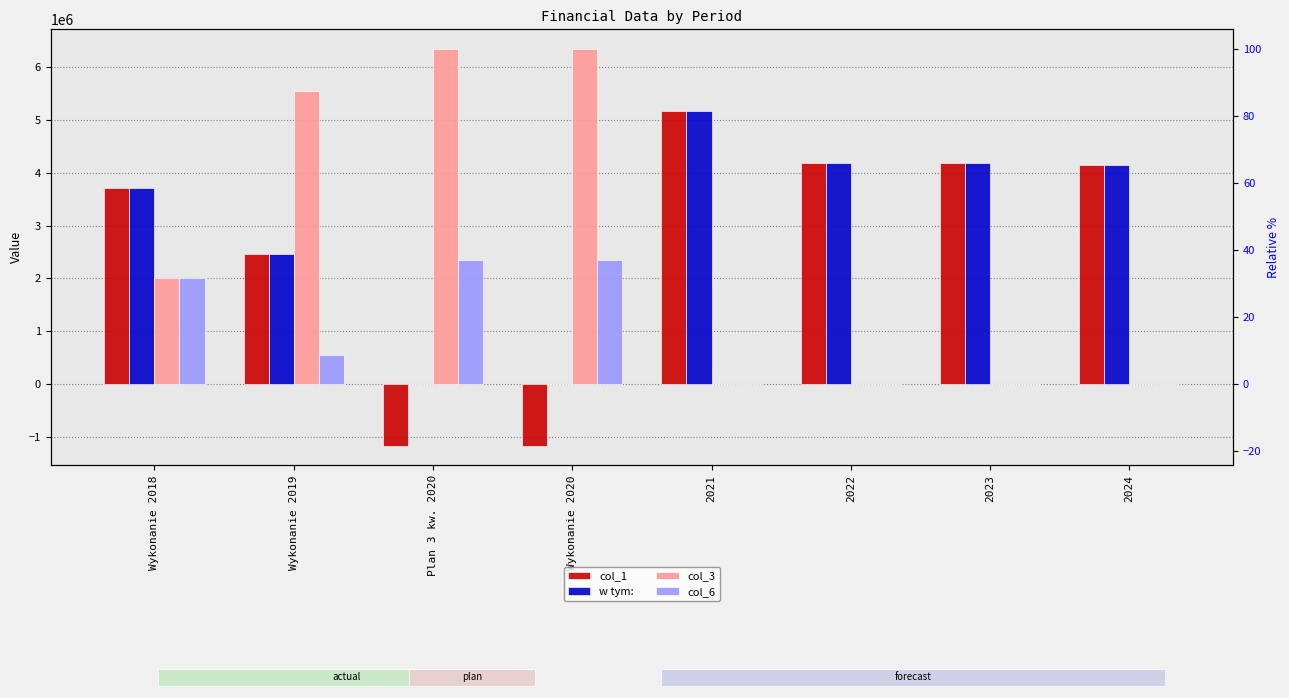

Is the value of col_6 at Wykonanie 2018 greater than the value of w tym: at Wykonanie 2018?

No